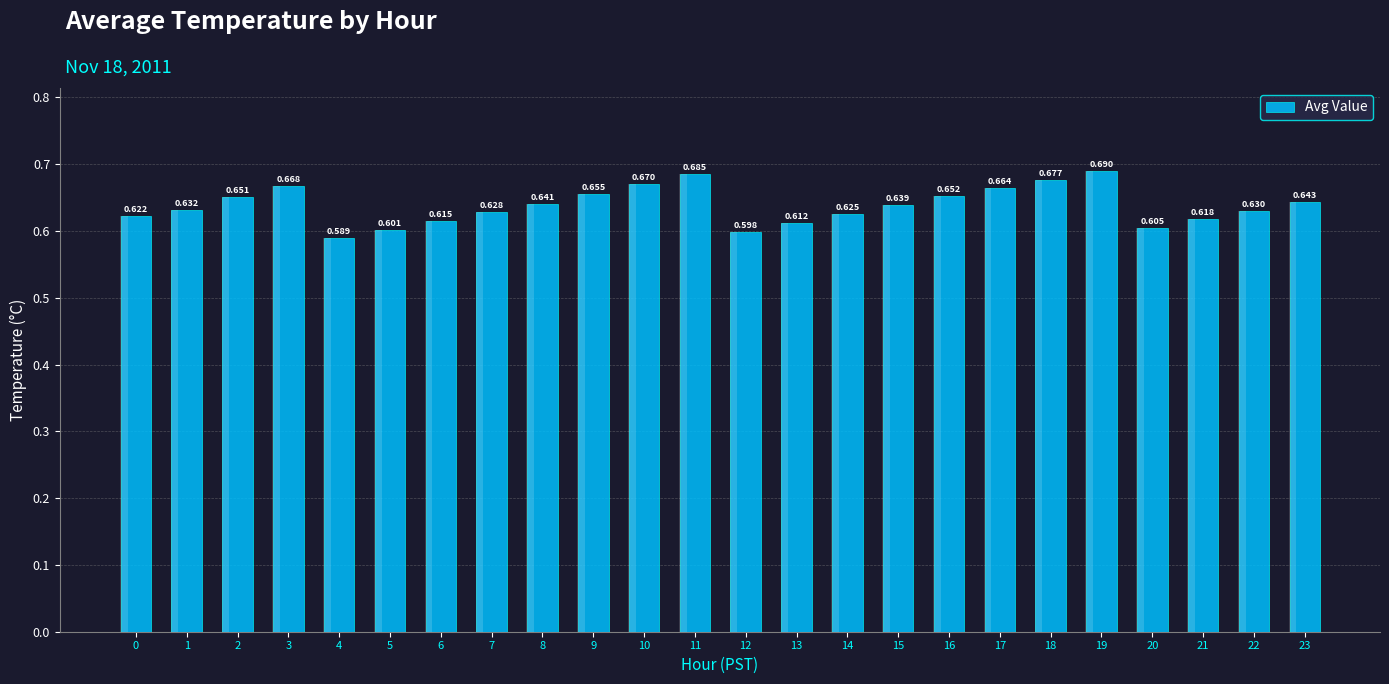

What is the change in value from 3 to 13?

-0.1